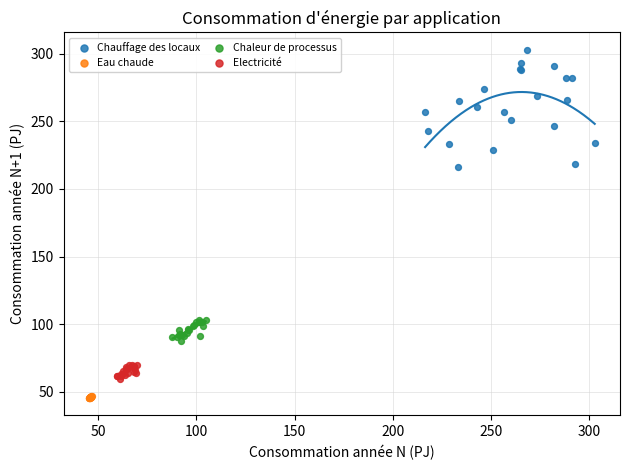

What are all the series names shown in the legend?

Chauffage des locaux, Eau chaude, Chaleur de processus, Electricité